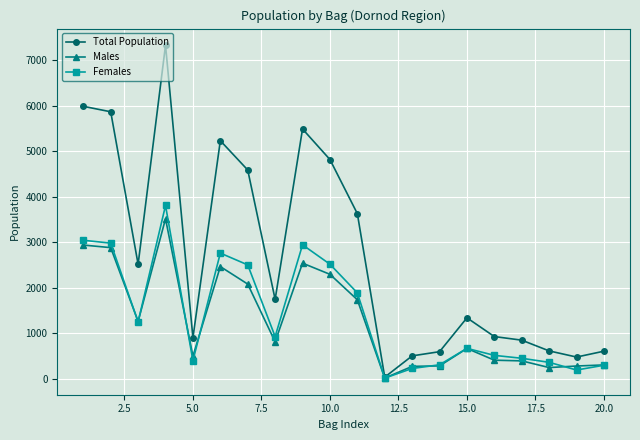

Which series has the largest total across all categories?

Total Population